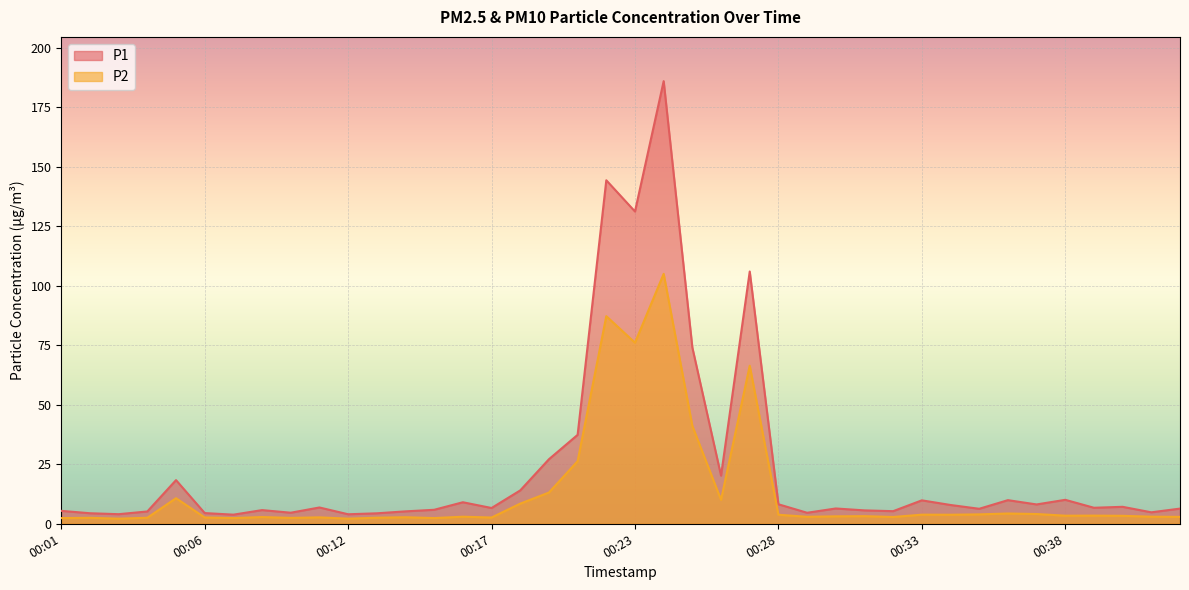

At which label is P1 closest to 94?

00:27